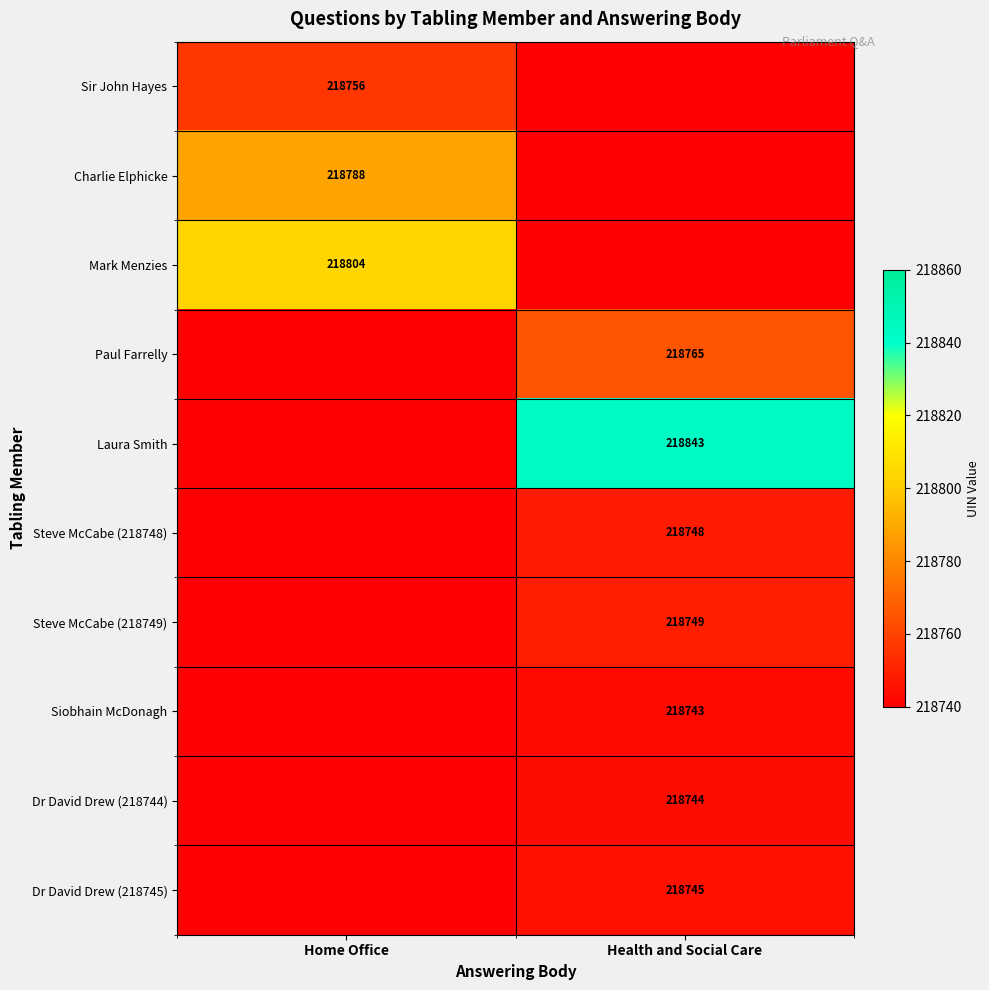

The Steve McCabe (218748) series shows 218748 at Health and Social Care. True or false?

True